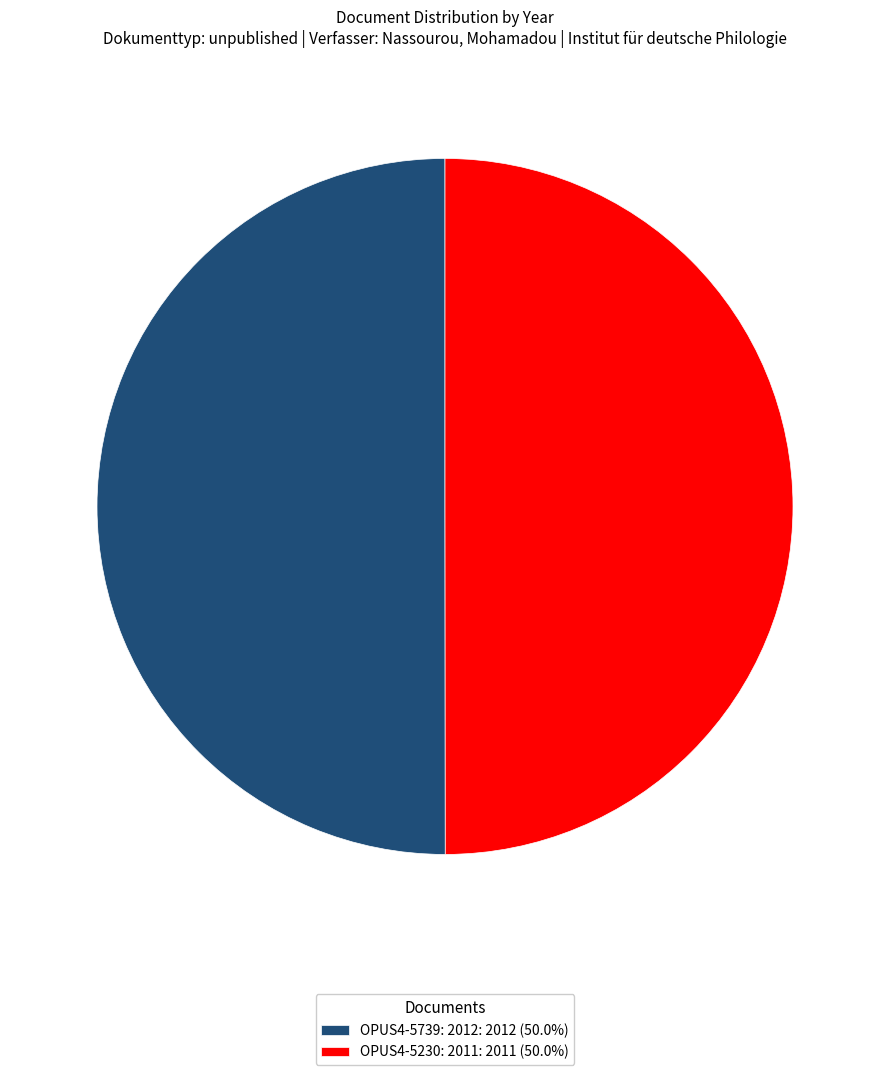

The OPUS4-5739: 2012 slice represents 50% of the pie. True or false?

True